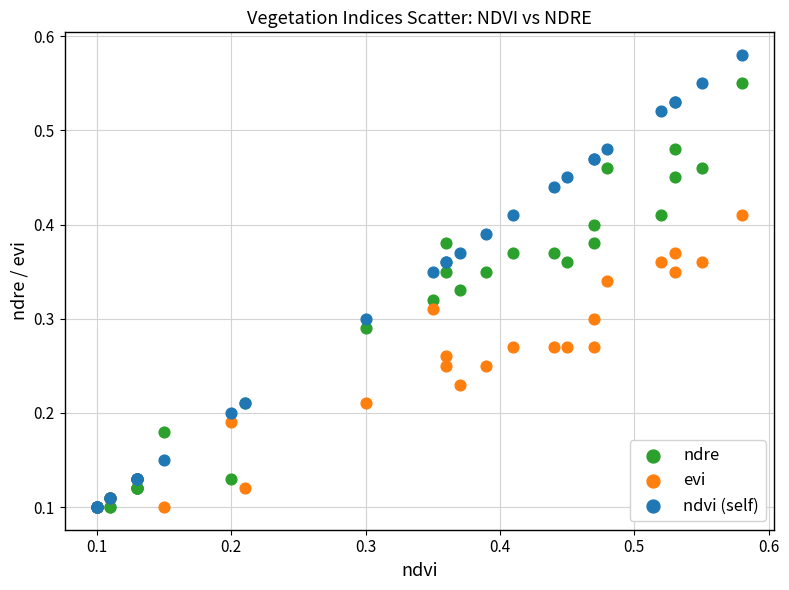

Which series has the largest Y range (max minus min)?

ndvi (self)